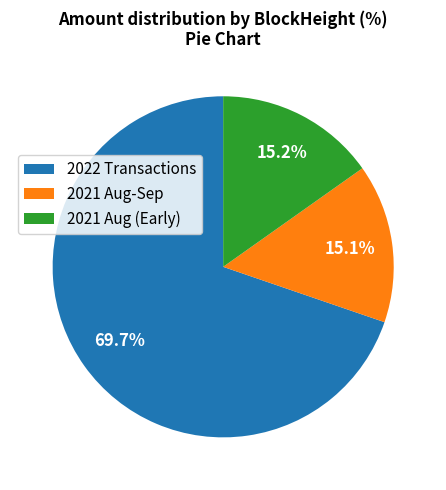

How much of the chart is everything except 2021 Aug-Sep?

84.9%